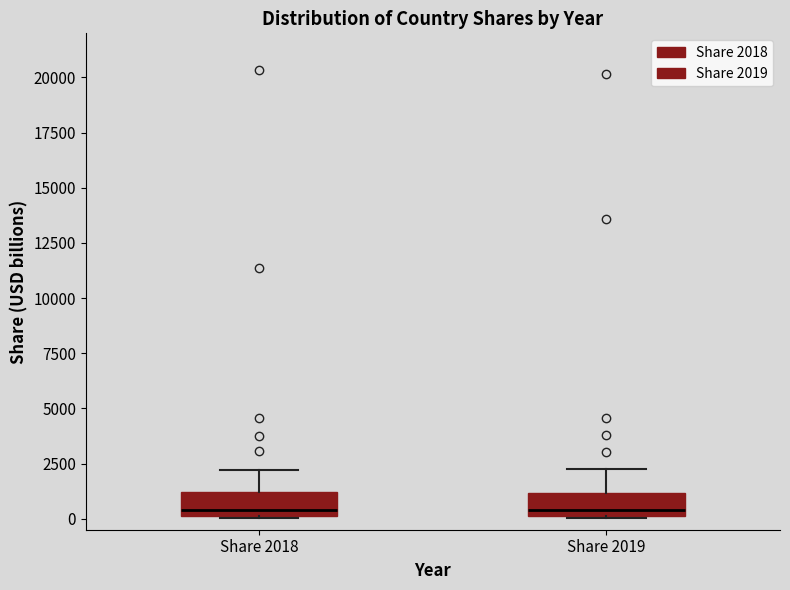

Reading left to right, read every box against the y-axis: the position of its median line, the range the box covers, and the ends of its whiskers. The values are not printed on the chart, so give them approximately, as read against the axis.

Share 2018: median 500, box 0 to 1000, whiskers 0 to 2000
Share 2019: median 500, box 0 to 1000, whiskers 0 to 2000